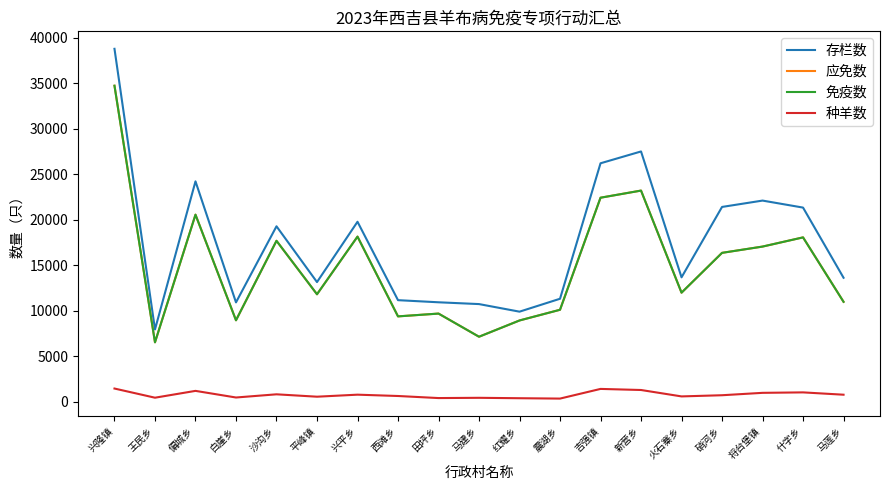

Which series has the largest range (max minus min)?

存栏数